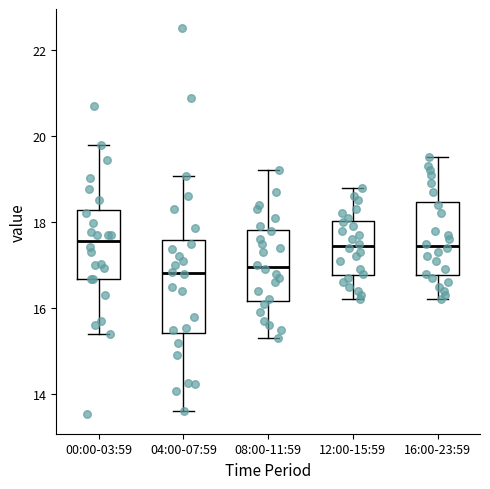

Where is the upper edge of the box for 16:00-23:59 on the y-axis? The values are not printed on the chart, so give them approximately, as read against the axis.

18.4